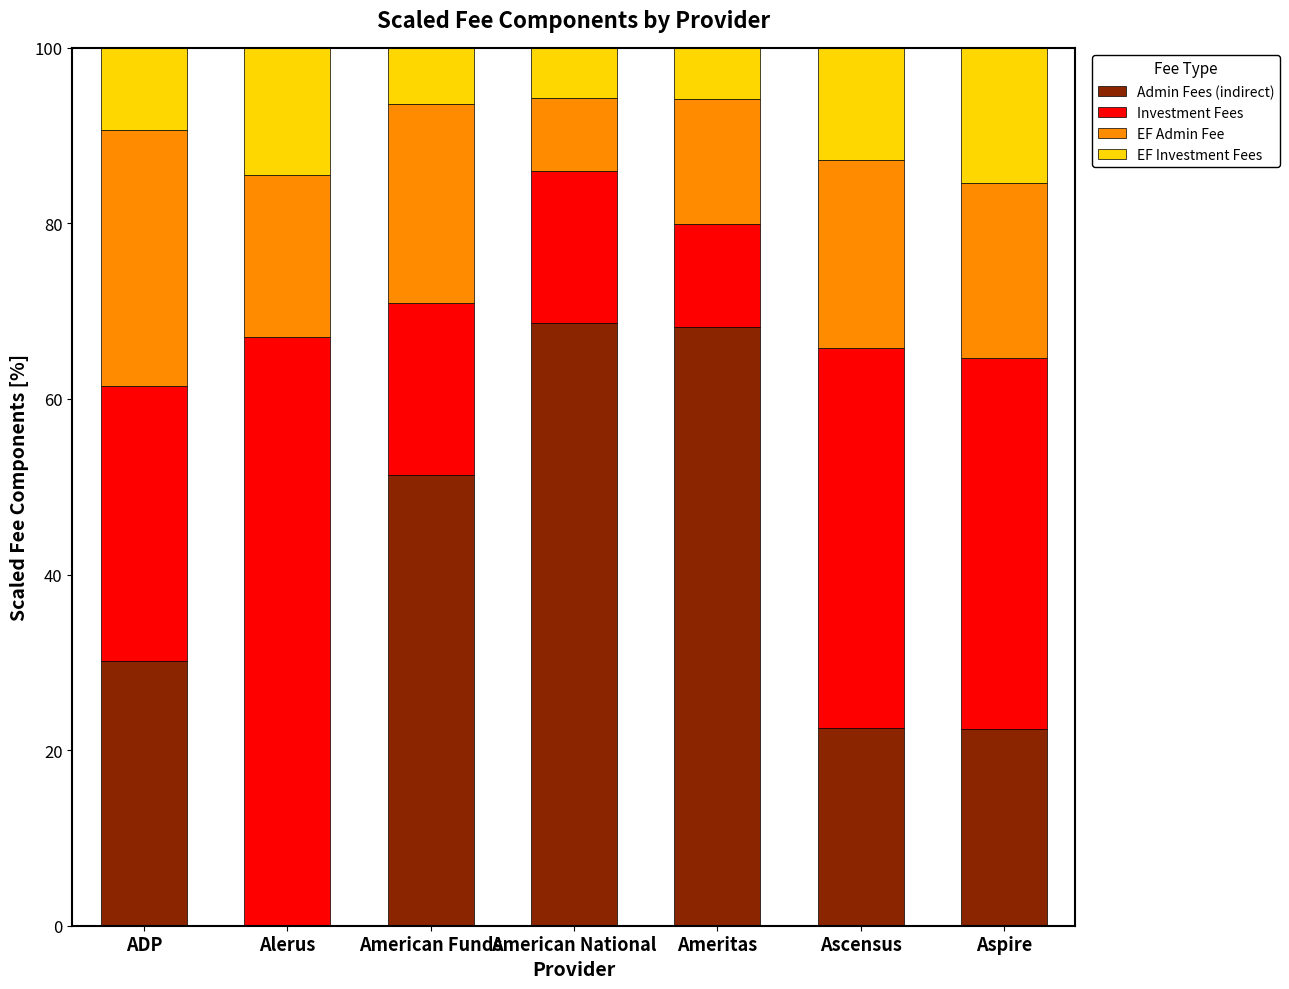

What are all the series names shown in the legend?

Admin Fees (indirect), Investment Fees, EF Admin Fee, EF Investment Fees